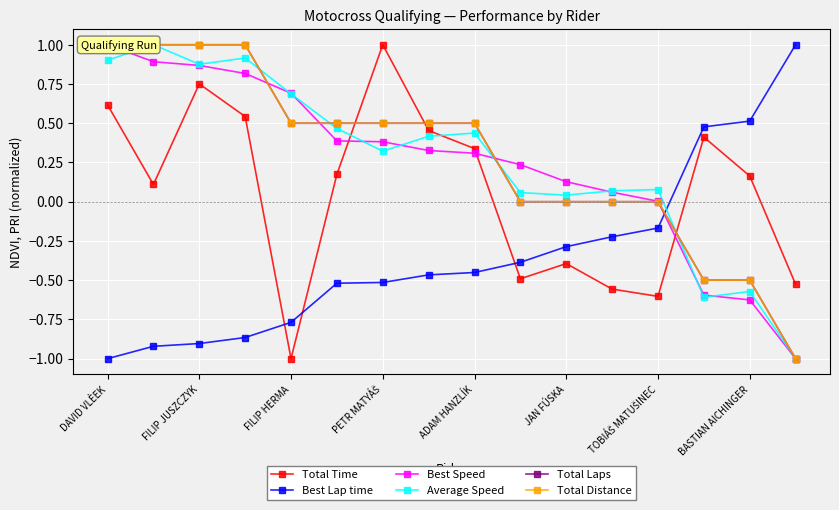

True or false: Total Time has more than 0 interior local peaks.

True